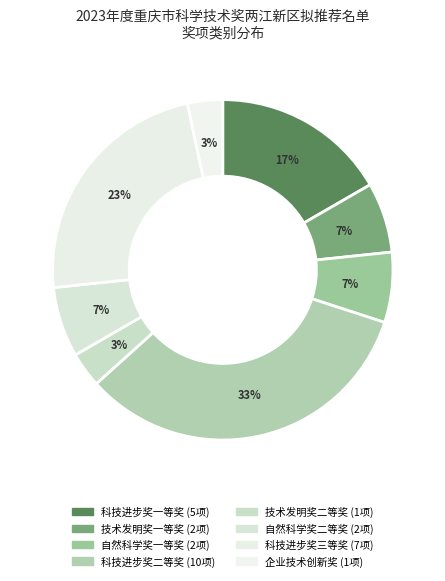

What portion of the pie excludes 技术发明奖一等奖?

93.3%